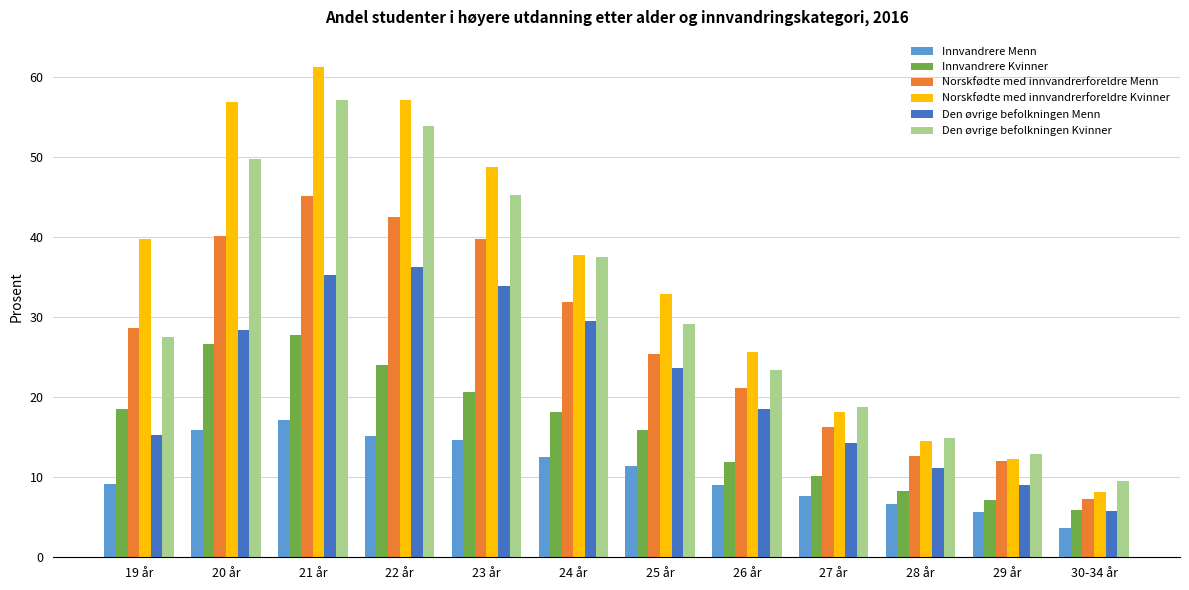

How many bars are there in each group?

6